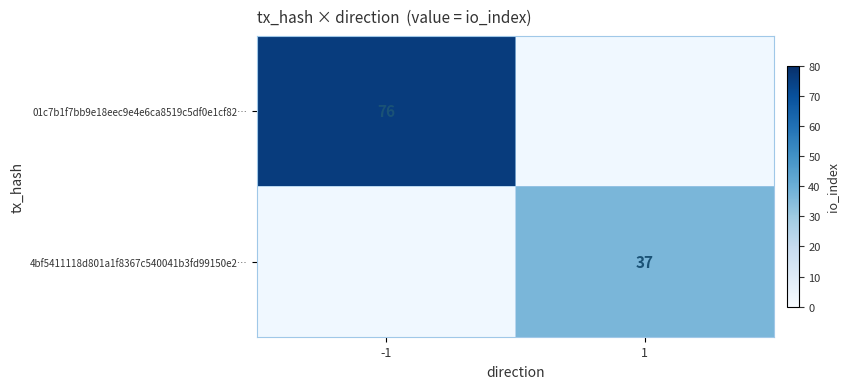

How many data points does each series have?

2